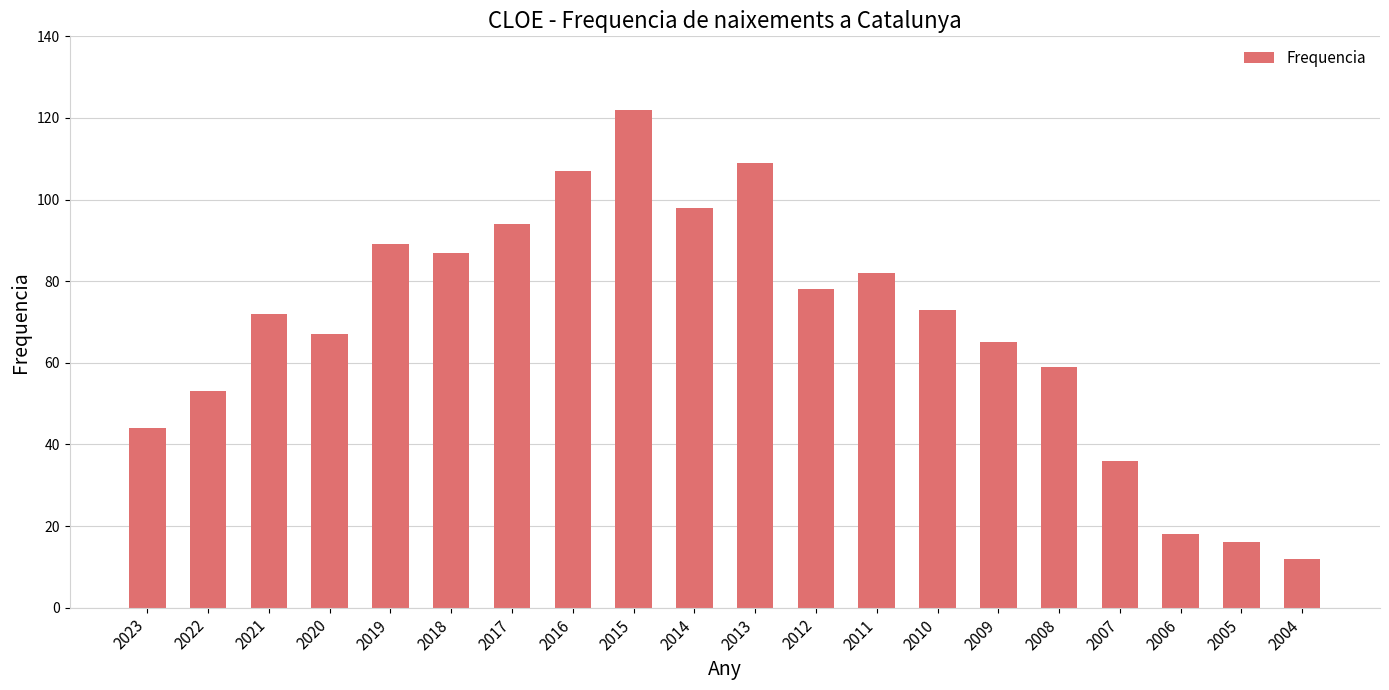

Are the bars grouped side by side (vs. stacked)?

No